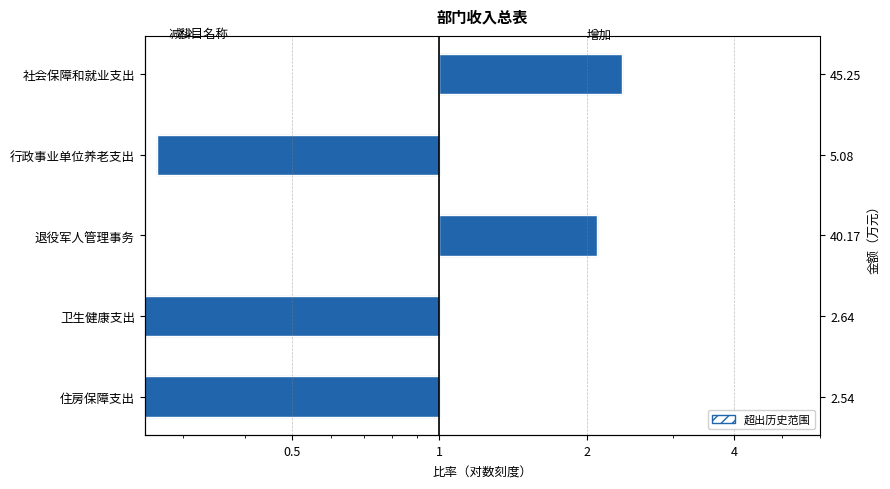

Count the number of data series in this chart.

1